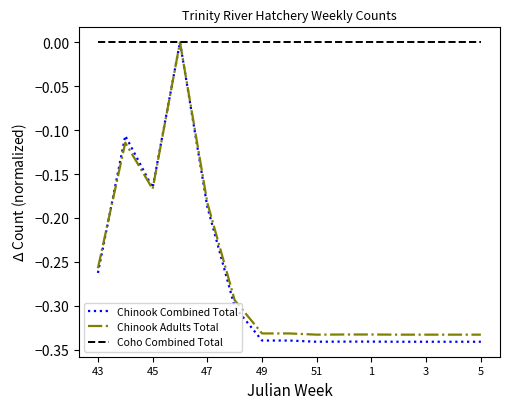

What are all the series names shown in the legend?

Chinook Combined Total, Chinook Adults Total, Coho Combined Total